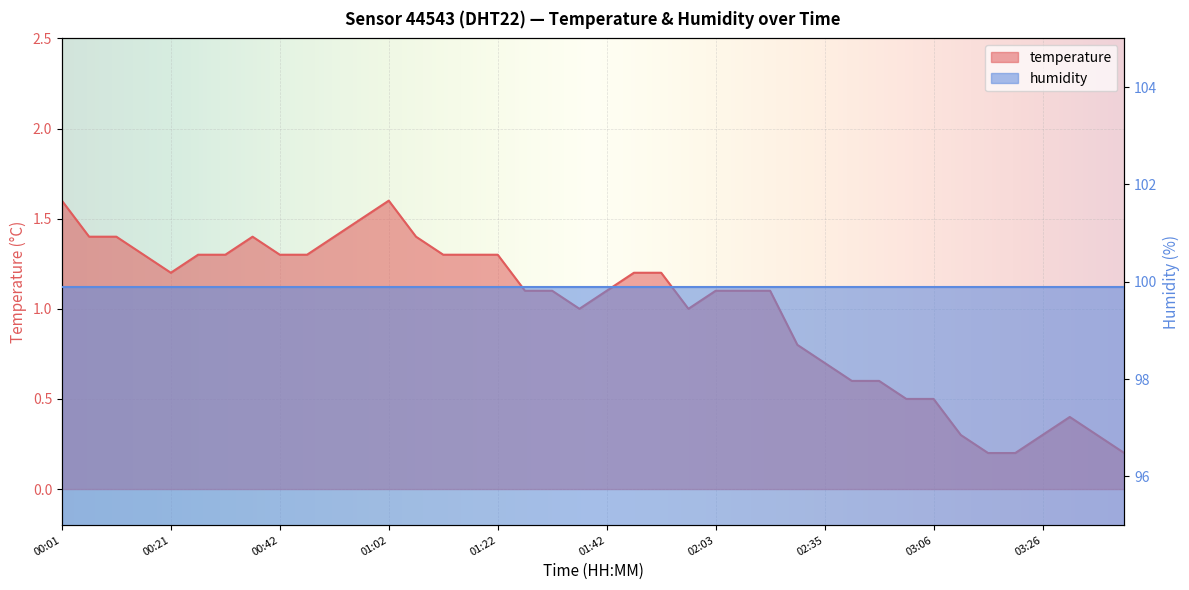

True or false: the data shows 0.2 at 03:06.

False